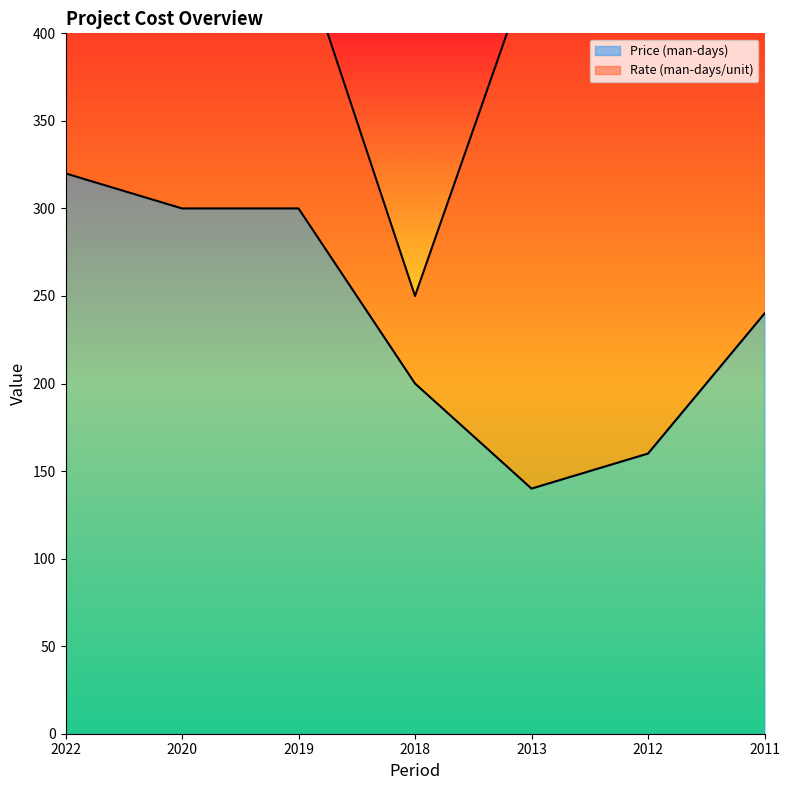

Which category has the lowest value in the Price (man-days) series?

2013